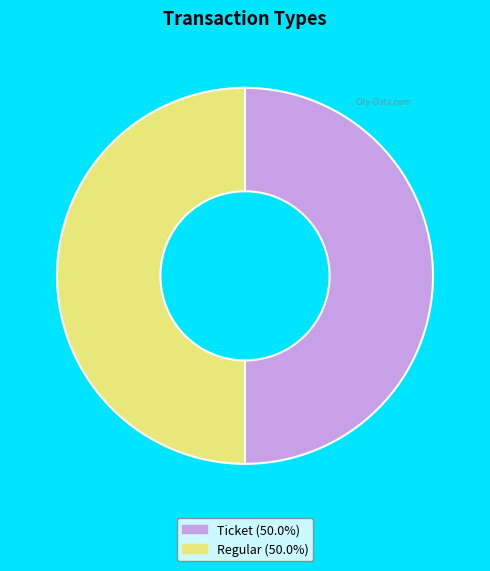

Is the sum of Regular and Ticket greater than half?

Yes